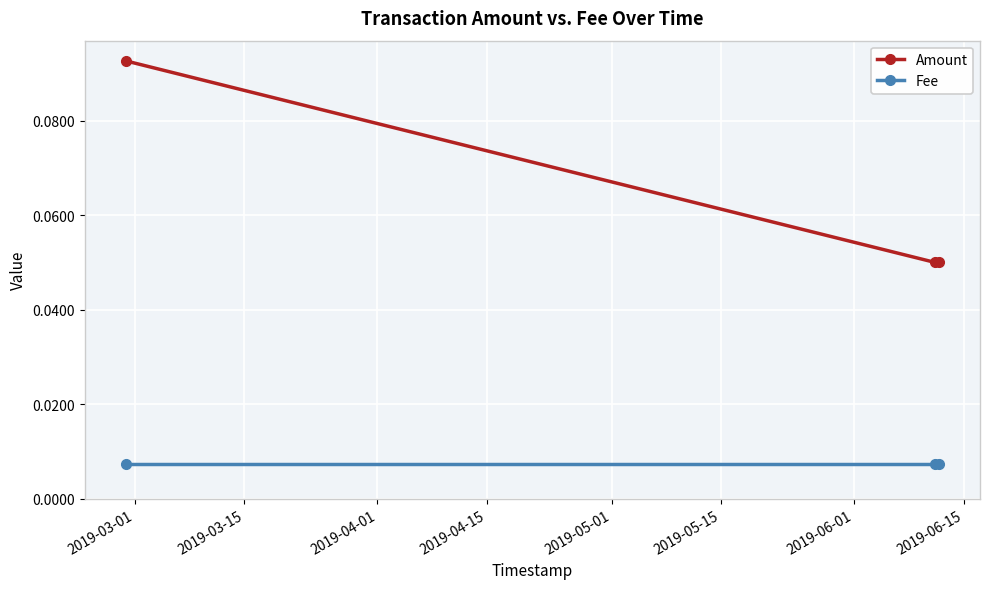

How many Amount values are between 0 and 1?

3